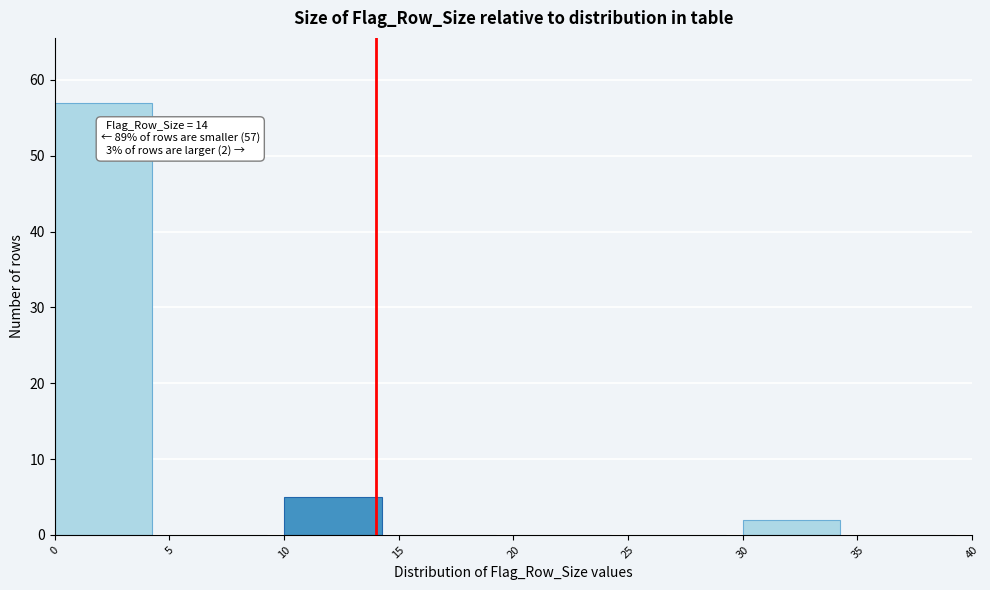

Which range on the x-axis has the tallest bar?

0 to 5